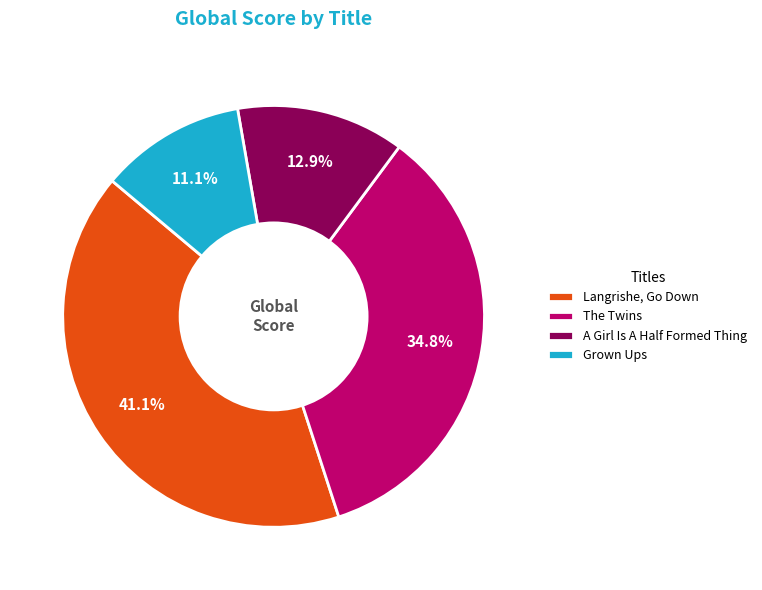

How many segments does this pie chart have?

4